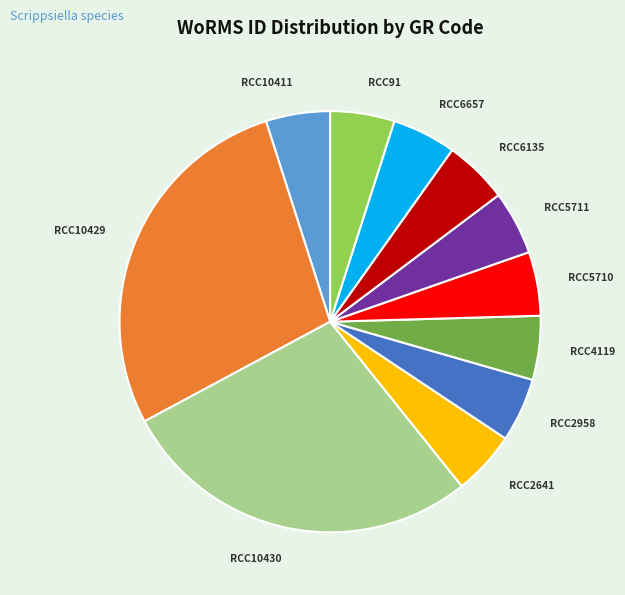

Is the sum of RCC10430 and RCC10429 greater than half?

Yes